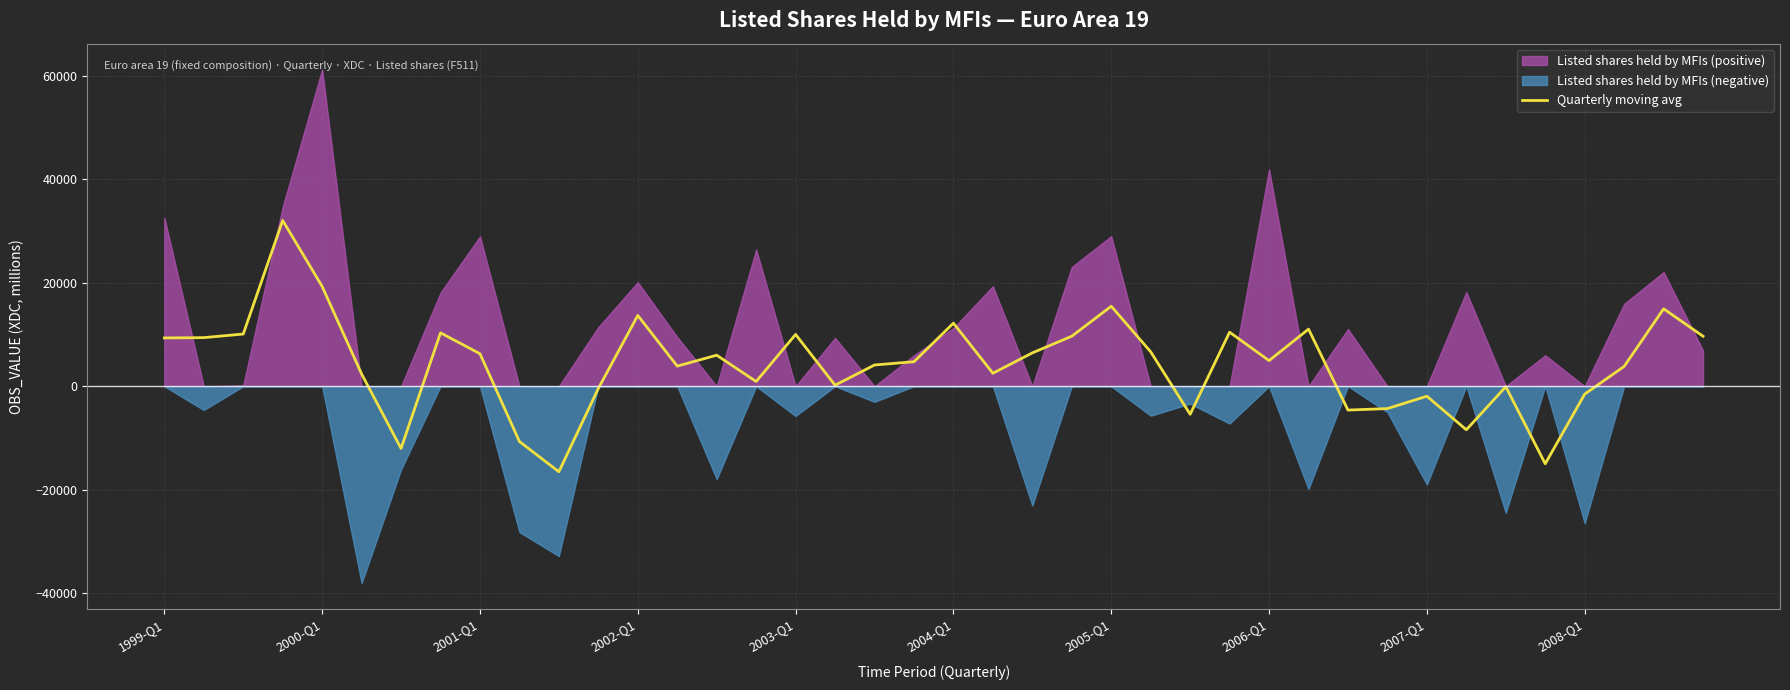

Reading left to right, what are all the values shown in this chart?

9334.6	9393.6	10087.2	32035.4	19289.7	2363.5	-12023.0	10316.8	6285.1	-10683.5	-16525.7	-429.6	13680.0	3888.9	5999.6	914.0	10011.2	197.4	4106.1	4737.1	12189.3	2508.2	6445.4	9668.0	15460.2	6651.1	-5421.8	10447.2	4951.1	11036.8	-4608.1	-4318.4	-1928.2	-8416.2	-87.5	-14990.5	-1524.2	3834.5	14967.3	9660.9